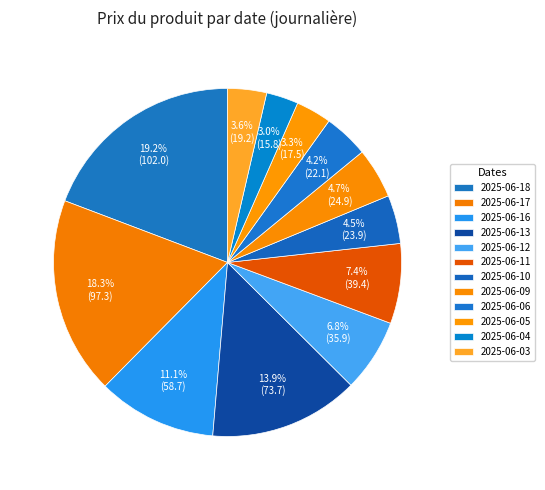

How many slices are in this pie chart?

12